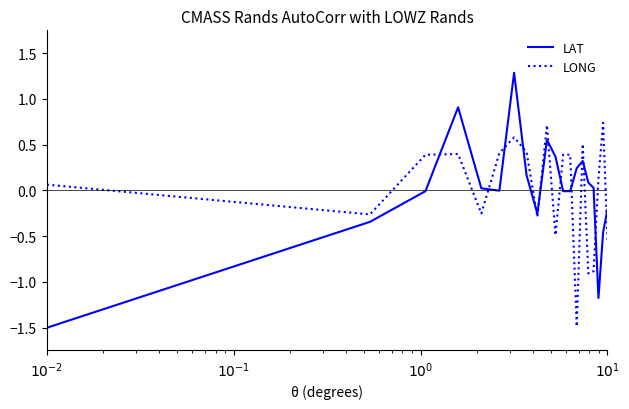

What is the minimum value shown in the chart?

-1.5